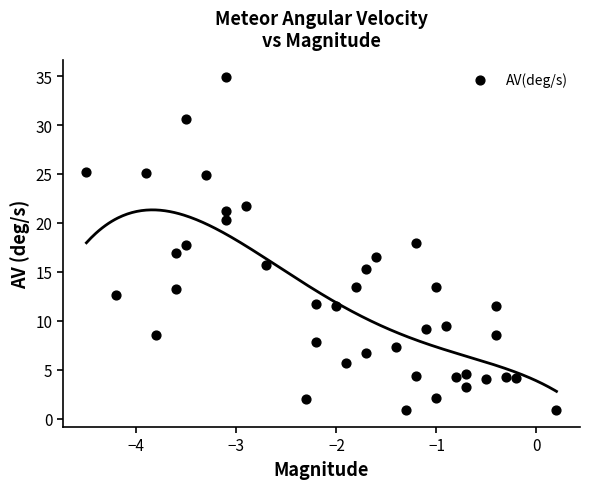

What is the range of Y values (max minus min)?

34.1